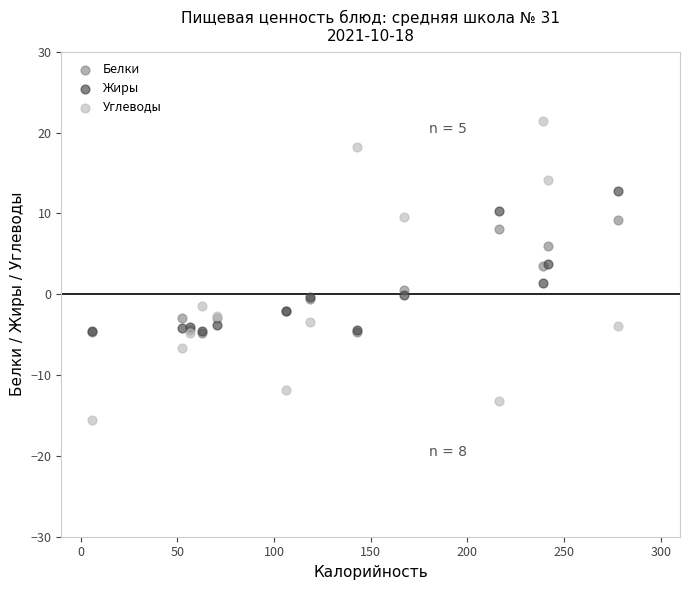

Which series contains the lowest Y value?

Углеводы